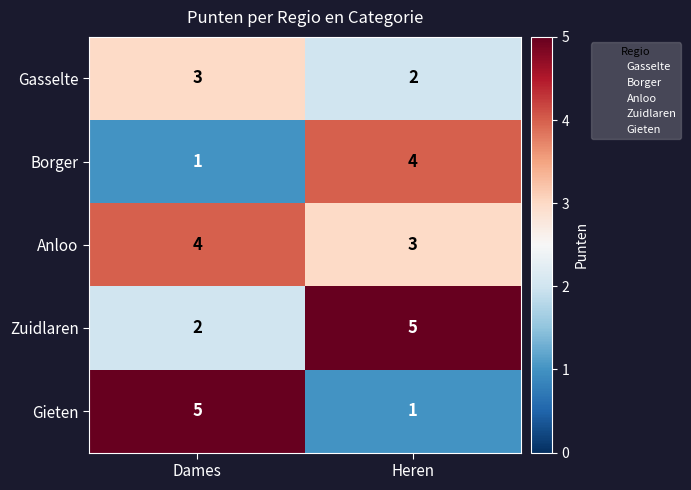

Reading left to right, list all the values displayed in this chart.

Gasselte: Dames=3	Heren=2
Borger: Dames=1	Heren=4
Anloo: Dames=4	Heren=3
Zuidlaren: Dames=2	Heren=5
Gieten: Dames=5	Heren=1